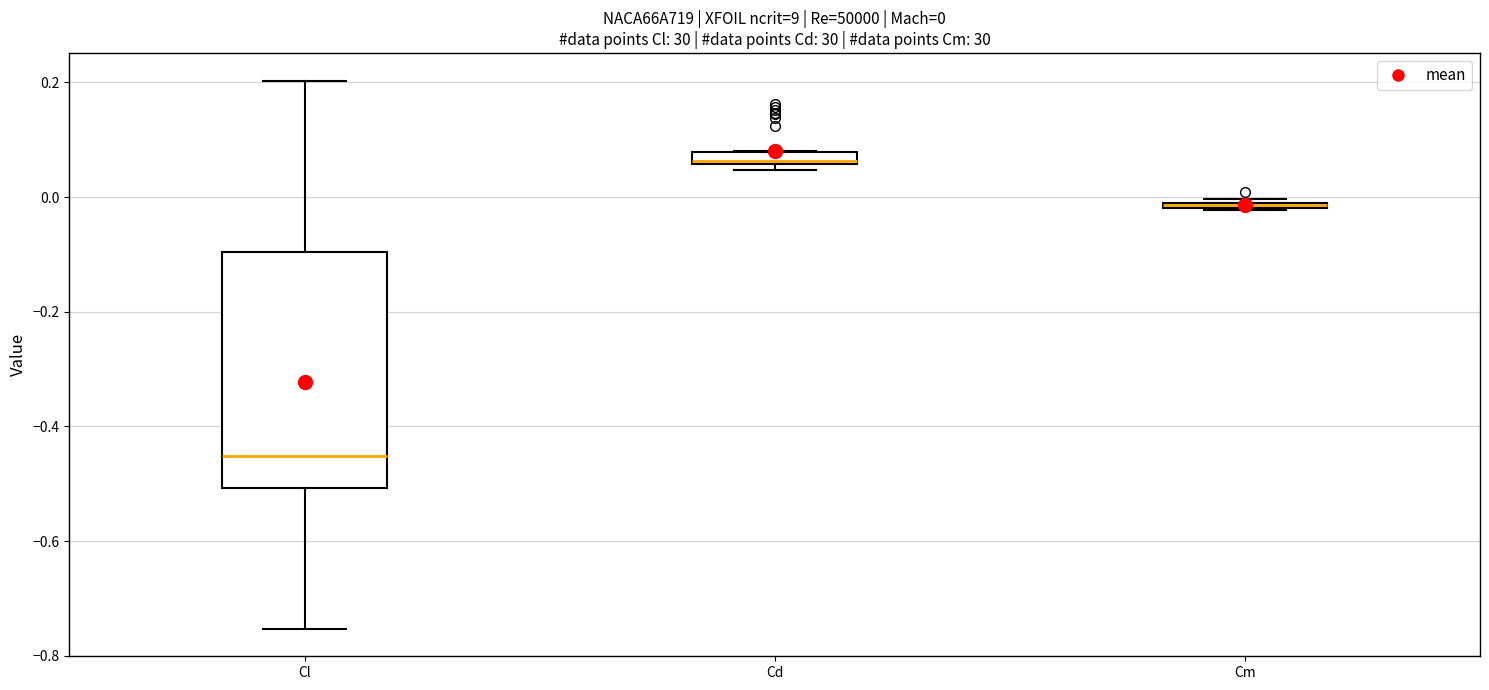

Comparing the boxes themselves (not the whiskers), which one is the tallest?

Cl